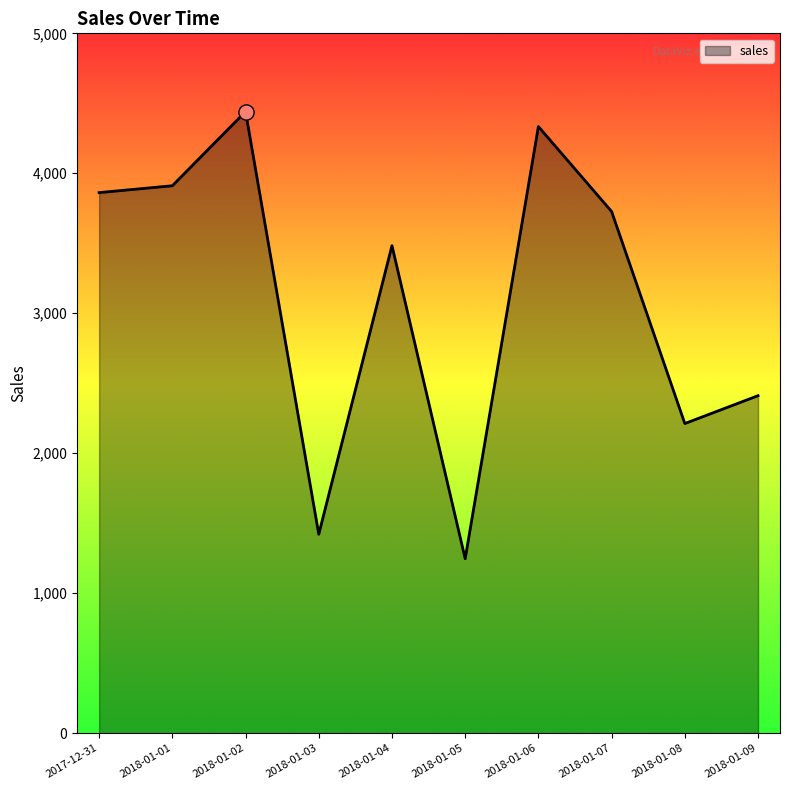

Between 2018-01-06 and 2018-01-08, which is larger?

2018-01-06